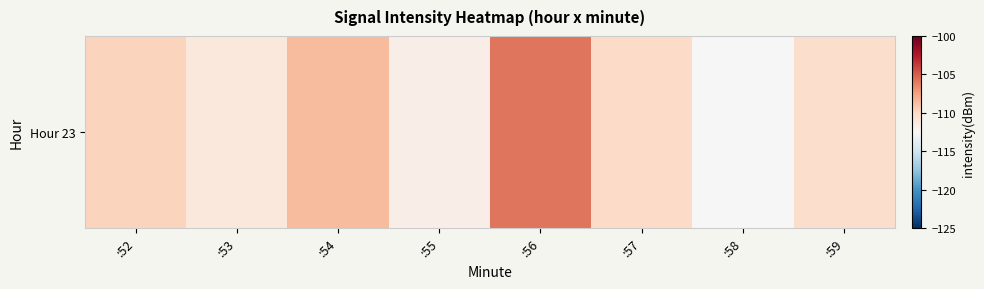

At which category does the chart reach its minimum across all series?

:58